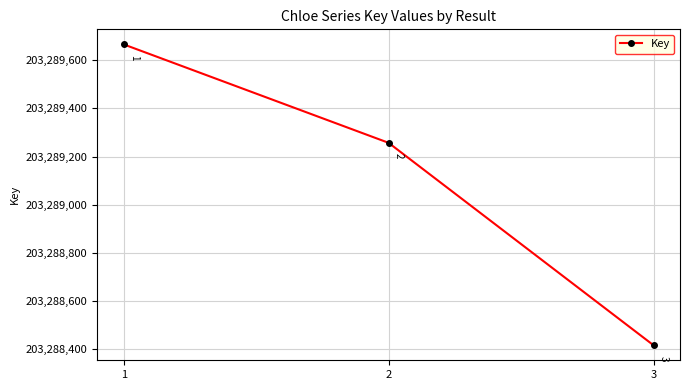

At which category does the chart reach its peak across all series?

1